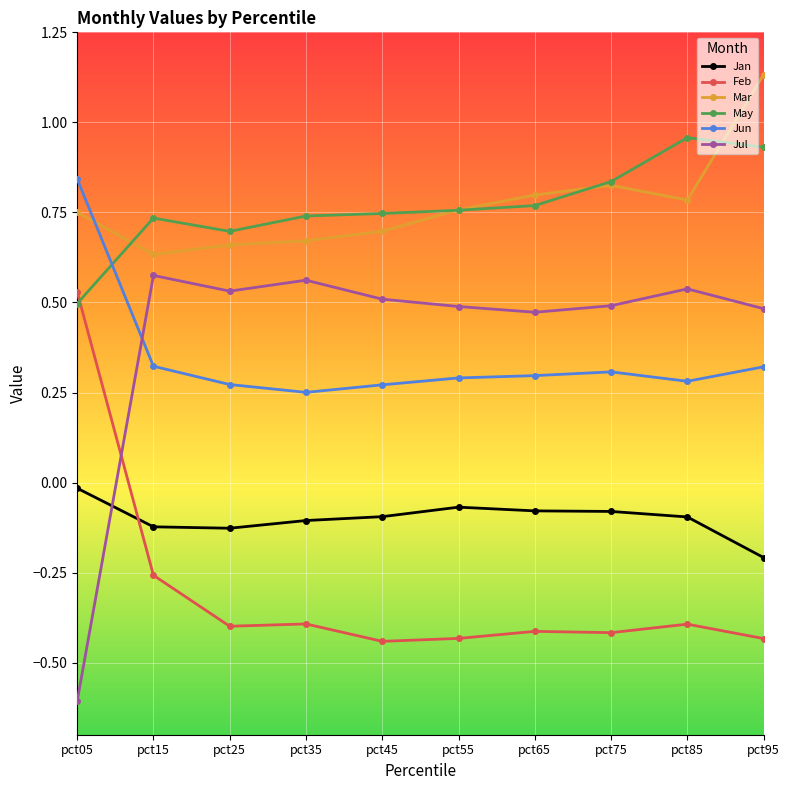

True or false: Jan and Jun cross at least once.

False